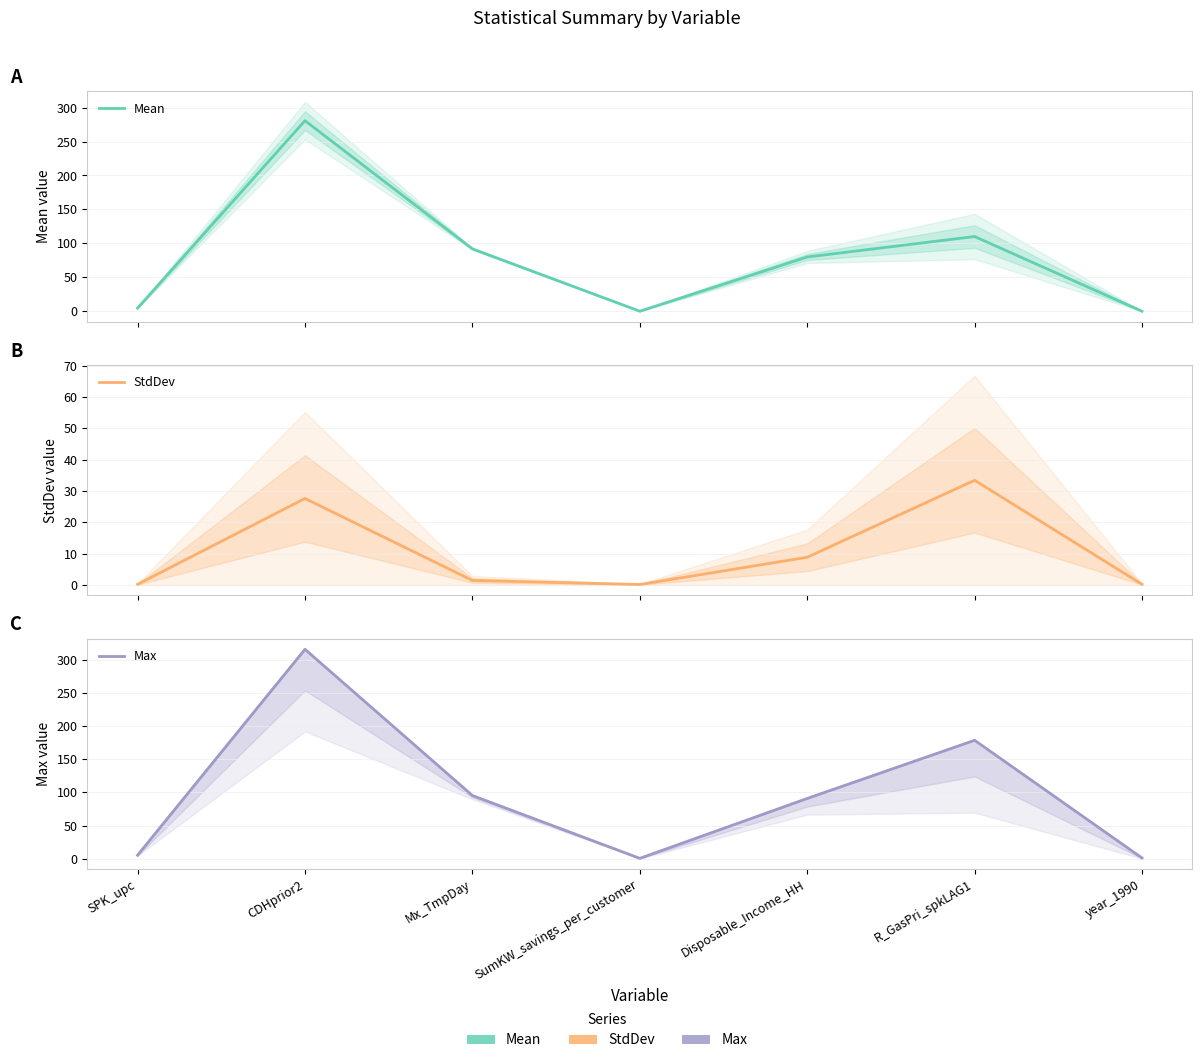

What is the difference between the highest and lowest values at R_GasPri_spkLAG1?

145.2